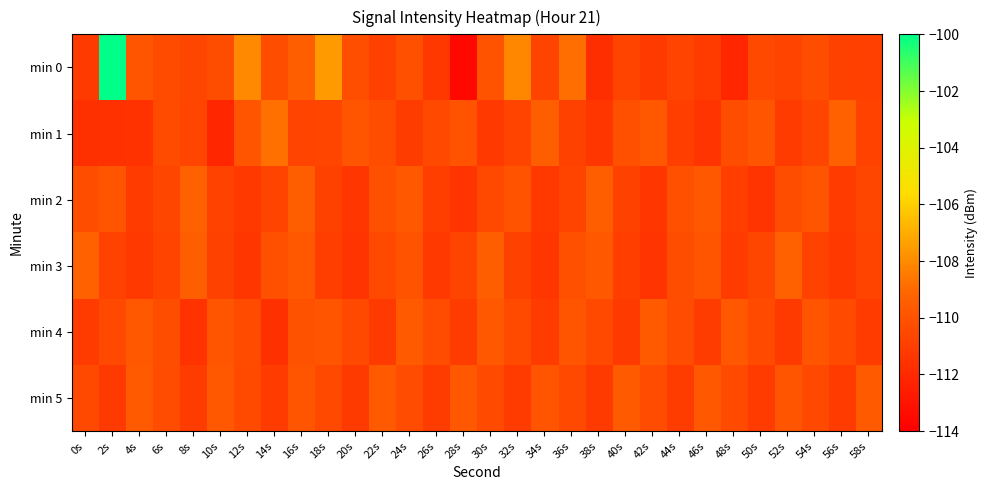

Reading left to right, extract all data points from this chart.

min 0: 0s=-111.2	2s=-100.1	4s=-109.9	6s=-110.4	8s=-110.6	10s=-110.2	12s=-108.1	14s=-110.2	16s=-109.4	18s=-107.5	20s=-110.2	22s=-110.9	24s=-110.1	26s=-111.3	28s=-113.6	30s=-110.0	32s=-108.1	34s=-110.7	36s=-108.8	38s=-111.7	40s=-110.7	42s=-111.2	44s=-110.7	46s=-111.1	48s=-112.1	50s=-110.5	52s=-110.7	54s=-110.3	56s=-110.8	58s=-110.9
min 1: 0s=-111.7	2s=-111.6	4s=-111.6	6s=-110.4	8s=-110.7	10s=-112.1	12s=-109.9	14s=-108.8	16s=-110.7	18s=-110.6	20s=-109.8	22s=-110.2	24s=-111.1	26s=-110.5	28s=-110.0	30s=-111.2	32s=-110.7	34s=-109.4	36s=-110.9	38s=-111.3	40s=-110.1	42s=-109.8	44s=-111.0	46s=-111.5	48s=-110.2	50s=-109.9	52s=-111.1	54s=-110.6	56s=-109.3	58s=-110.8
min 2: 0s=-110.2	2s=-109.9	4s=-111.1	6s=-110.6	8s=-109.3	10s=-110.8	12s=-111.2	14s=-110.7	16s=-109.4	18s=-110.9	20s=-111.3	22s=-110.1	24s=-109.8	26s=-111.0	28s=-111.5	30s=-110.5	32s=-110.0	34s=-111.2	36s=-110.7	38s=-109.4	40s=-110.9	42s=-111.3	44s=-110.1	46s=-109.8	48s=-111.0	50s=-111.5	52s=-110.2	54s=-109.9	56s=-111.1	58s=-110.6
min 3: 0s=-109.3	2s=-110.8	4s=-111.2	6s=-110.7	8s=-109.4	10s=-110.9	12s=-111.3	14s=-110.1	16s=-109.8	18s=-111.0	20s=-111.5	22s=-110.5	24s=-110.0	26s=-111.2	28s=-110.7	30s=-109.4	32s=-110.9	34s=-111.3	36s=-110.1	38s=-109.8	40s=-111.0	42s=-111.5	44s=-110.2	46s=-109.9	48s=-111.1	50s=-110.6	52s=-109.3	54s=-110.8	56s=-111.2	58s=-110.7
min 4: 0s=-111.1	2s=-110.5	4s=-109.8	6s=-110.2	8s=-111.6	10s=-109.9	12s=-110.3	14s=-111.7	16s=-110.0	18s=-109.9	20s=-110.5	22s=-111.2	24s=-109.7	26s=-110.3	28s=-111.1	30s=-109.8	32s=-110.4	34s=-111.1	36s=-109.9	38s=-110.5	40s=-111.2	42s=-109.7	44s=-110.3	46s=-111.1	48s=-109.8	50s=-110.4	52s=-111.2	54s=-109.9	56s=-110.4	58s=-111.1
min 5: 0s=-110.5	2s=-111.2	4s=-109.7	6s=-110.3	8s=-111.1	10s=-109.8	12s=-110.4	14s=-111.1	16s=-109.9	18s=-110.5	20s=-111.2	22s=-109.7	24s=-110.3	26s=-111.1	28s=-109.8	30s=-110.4	32s=-111.1	34s=-109.9	36s=-110.5	38s=-111.2	40s=-109.7	42s=-110.3	44s=-111.1	46s=-109.8	48s=-110.4	50s=-111.1	52s=-109.9	54s=-110.5	56s=-111.1	58s=-109.7